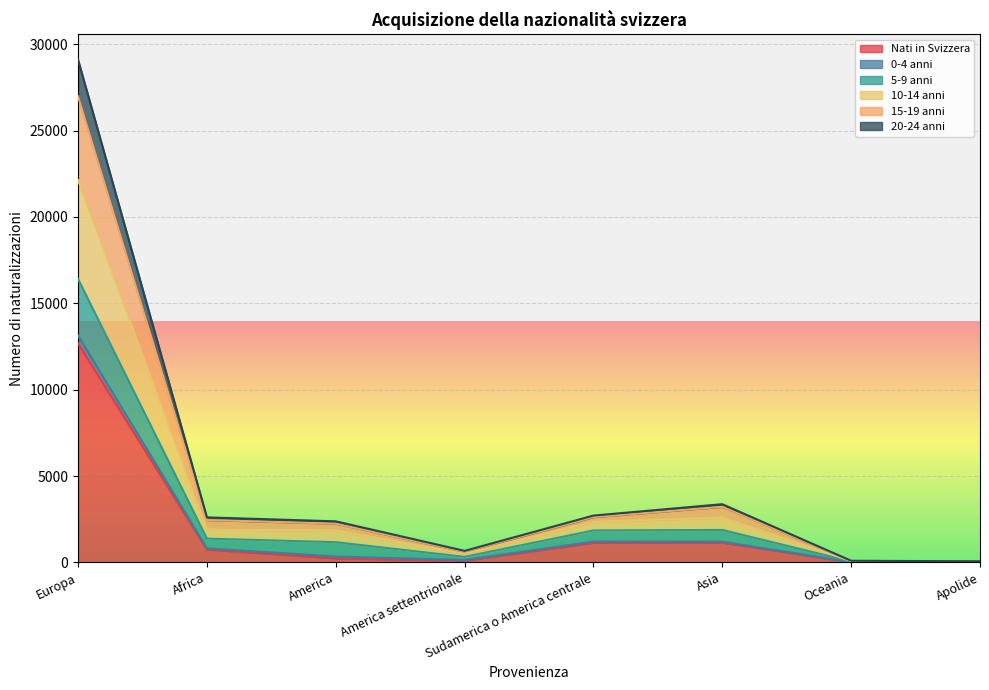

At which category is the sum across all series the highest?

Europa